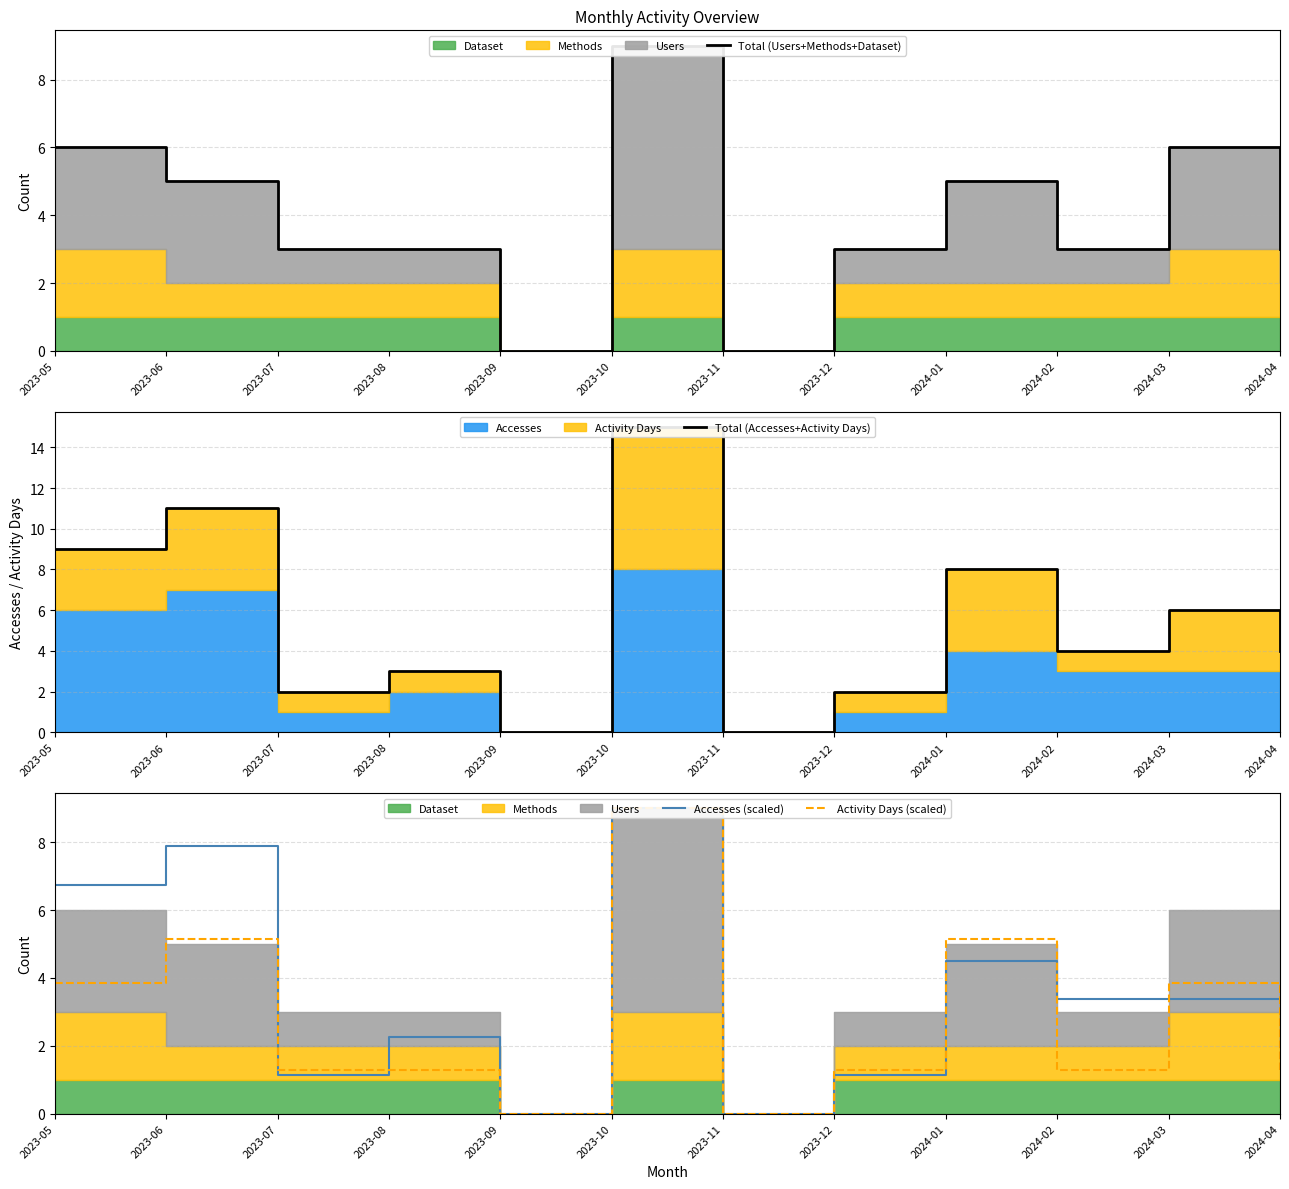

At which label does Accesses (scaled) first exceed 3?

2023-05